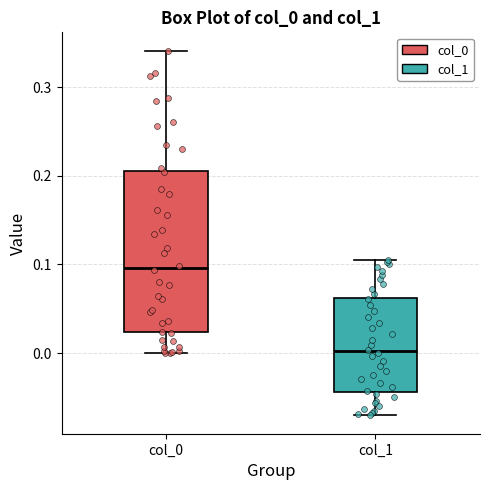

Where is the upper edge of the box for col_0 on the y-axis? The values are not printed on the chart, so give them approximately, as read against the axis.

0.21